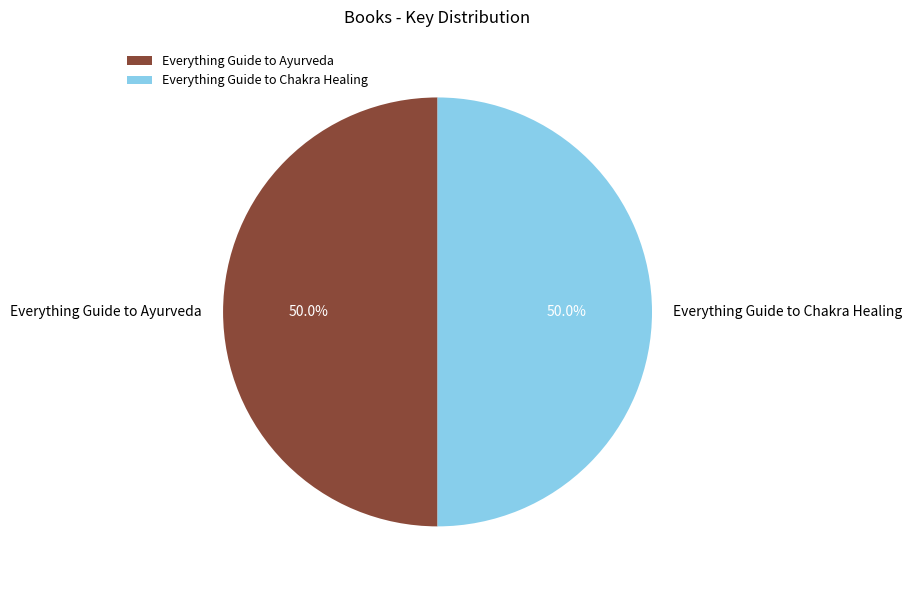

What is the ratio of the value at Everything Guide to Ayurveda to the value at Everything Guide to Chakra Healing?

1.0